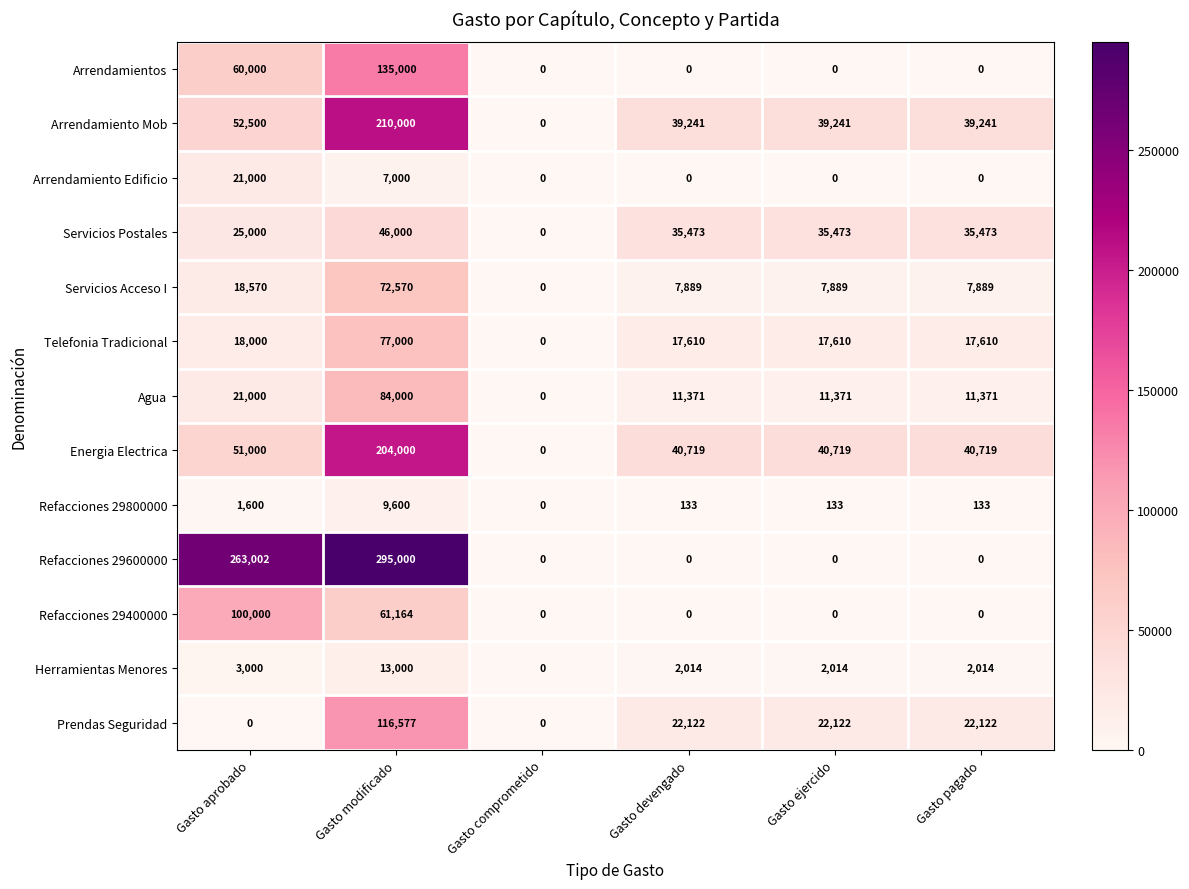

What is the total value across all series at Gasto aprobado?

634672